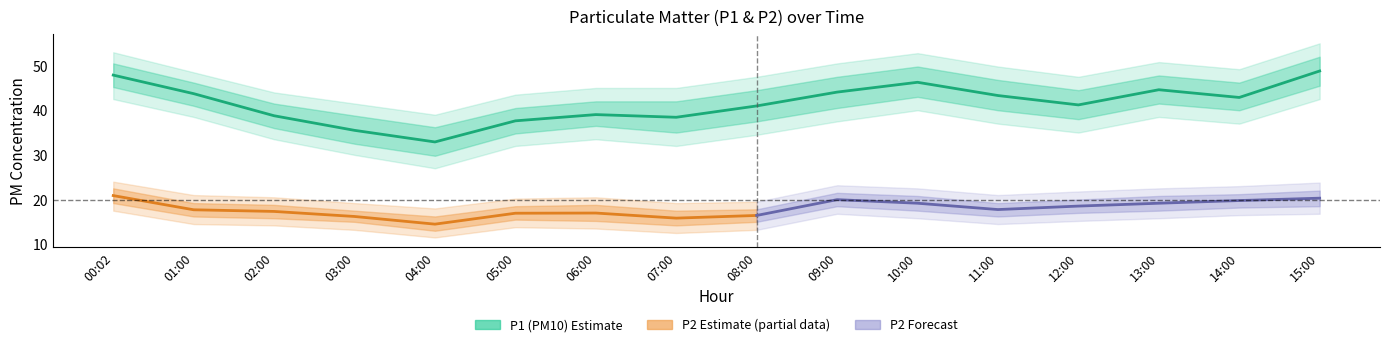

What position from the left is 13:00?

14